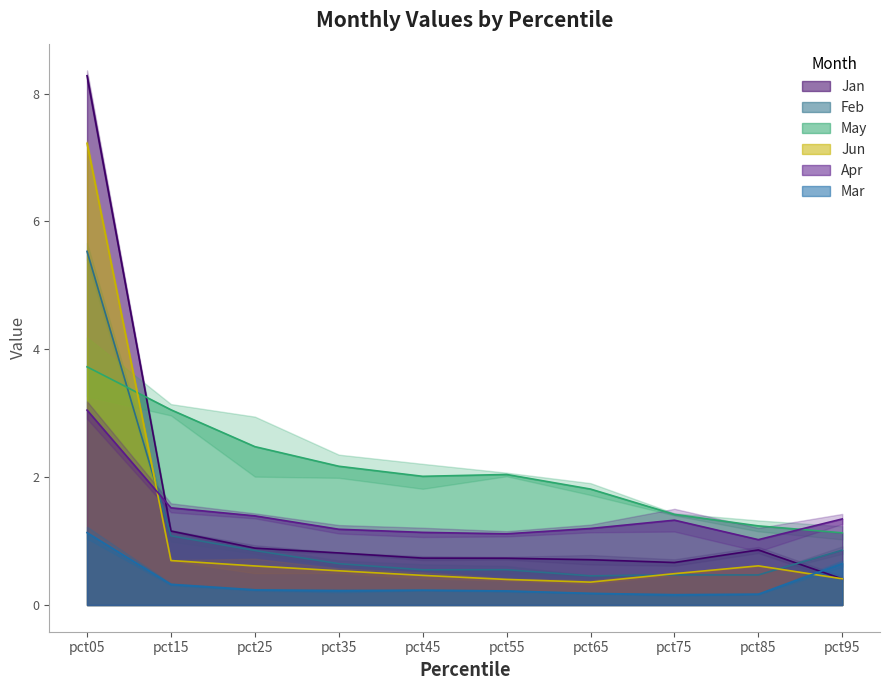

What is the difference between the maximum and minimum values in the Jun series?

6.9